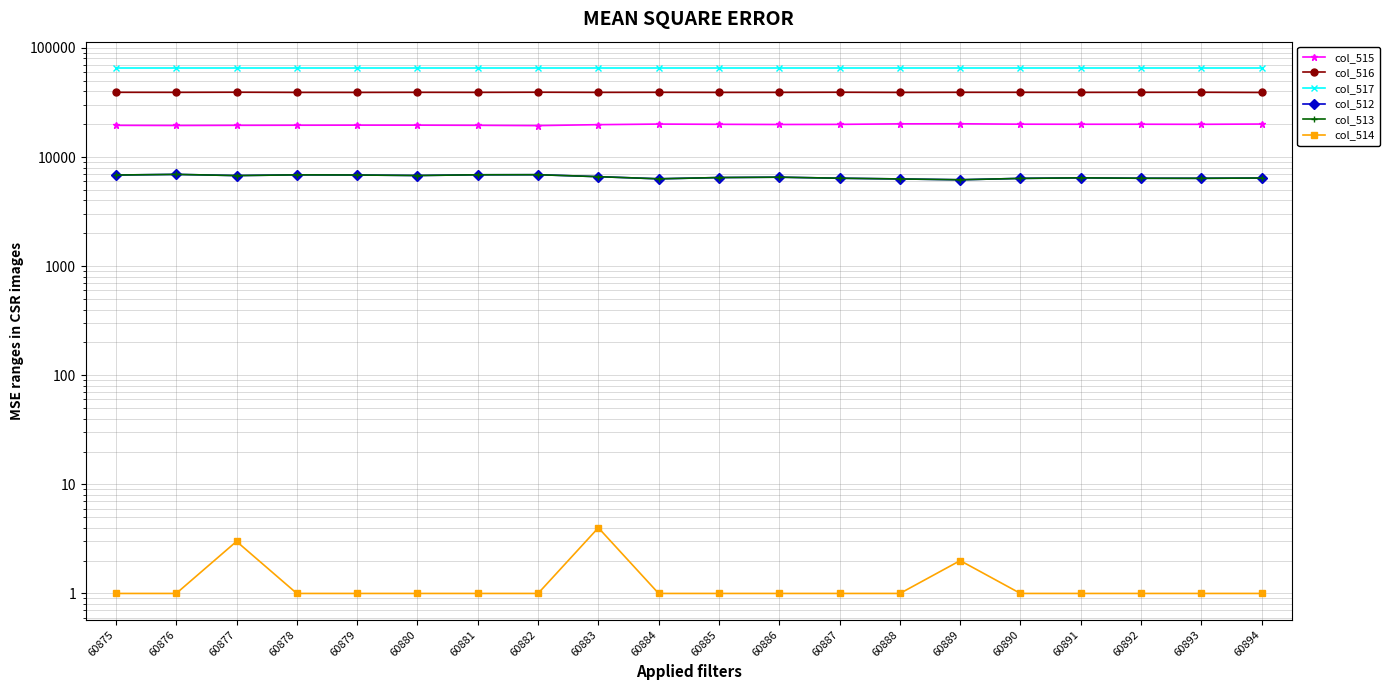

What is the minimum value for col_513?

6188